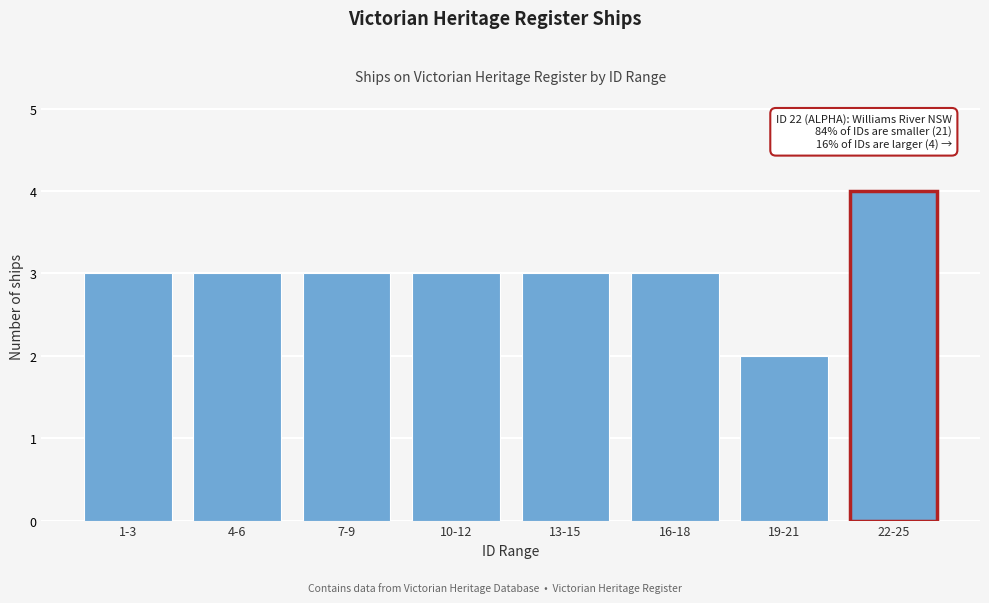

Reading left to right, what are all the values shown in this chart?

1-3=3	4-6=3	7-9=3	10-12=3	13-15=3	16-18=3	19-21=2	22-25=4